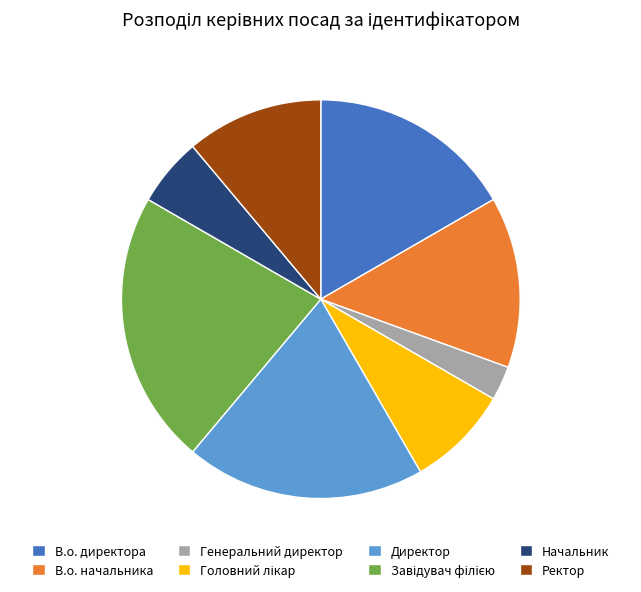

How many slices are in this pie chart?

8